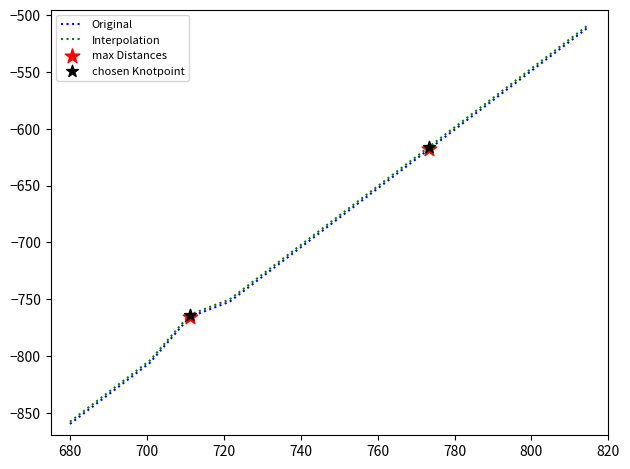

What is the lowest value of the Interpolation series?

-858.0